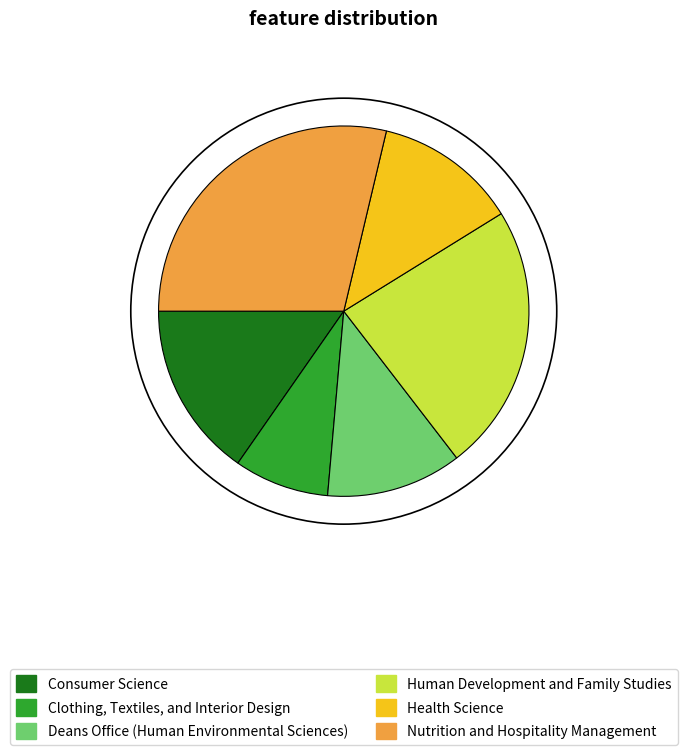

Which has a higher value, Clothing, Textiles, and Interior Design or Consumer Science?

Consumer Science